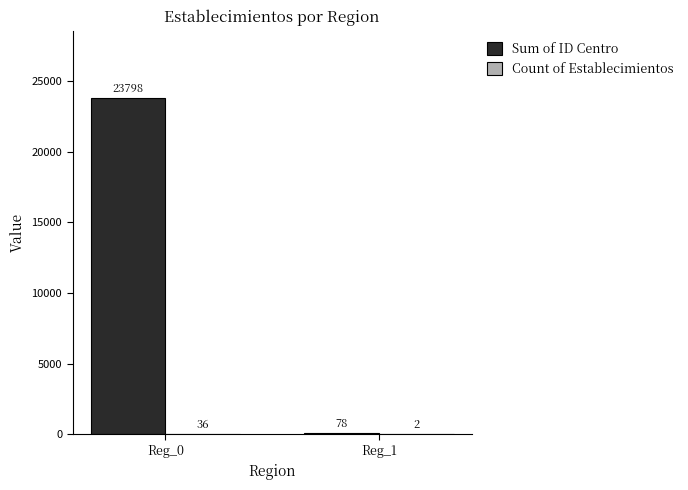

The value of Sum of ID Centro at Reg_0 is 23798. True or false?

True